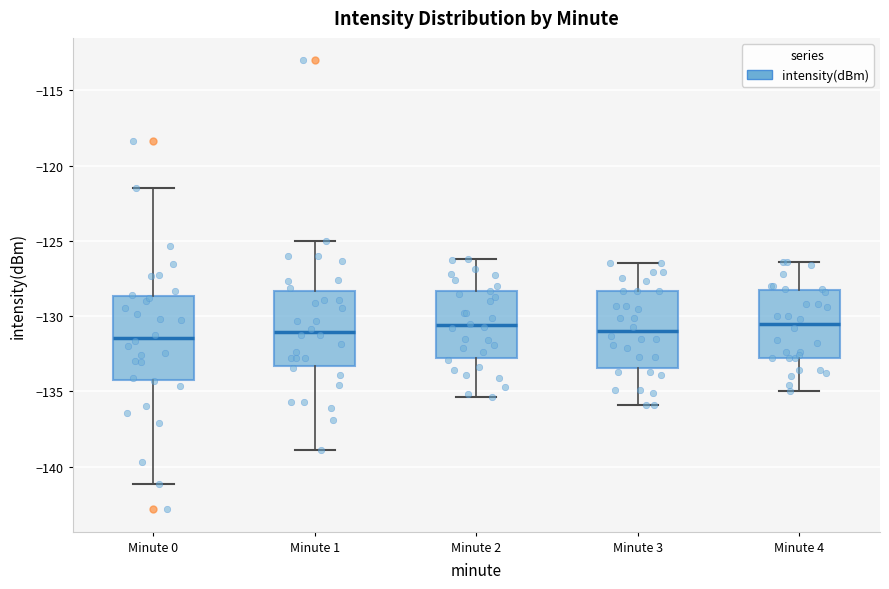

Reading left to right, read every box against the y-axis: the position of its median line, the range the box covers, and the ends of its whiskers. The values are not printed on the chart, so give them approximately, as read against the axis.

Minute 0: median -131.5, box -134.5 to -128.5, whiskers -141.0 to -121.5
Minute 1: median -131.0, box -133.5 to -128.5, whiskers -139.0 to -125.0
Minute 2: median -130.5, box -133.0 to -128.5, whiskers -135.5 to -126.0
Minute 3: median -131.0, box -133.5 to -128.5, whiskers -136.0 to -126.5
Minute 4: median -130.5, box -133.0 to -128.0, whiskers -135.0 to -126.5